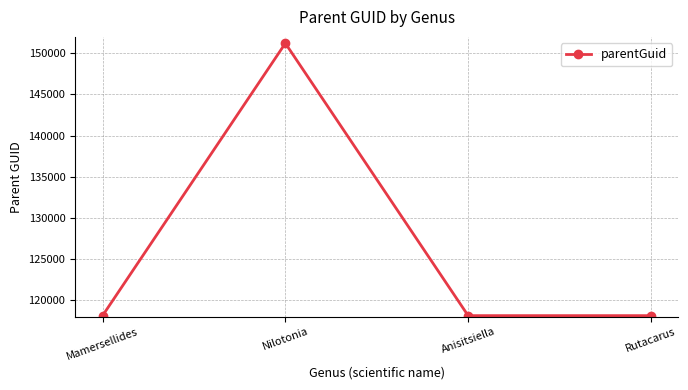

What value does the data have at Mamersellides, to the nearest 50?

118100